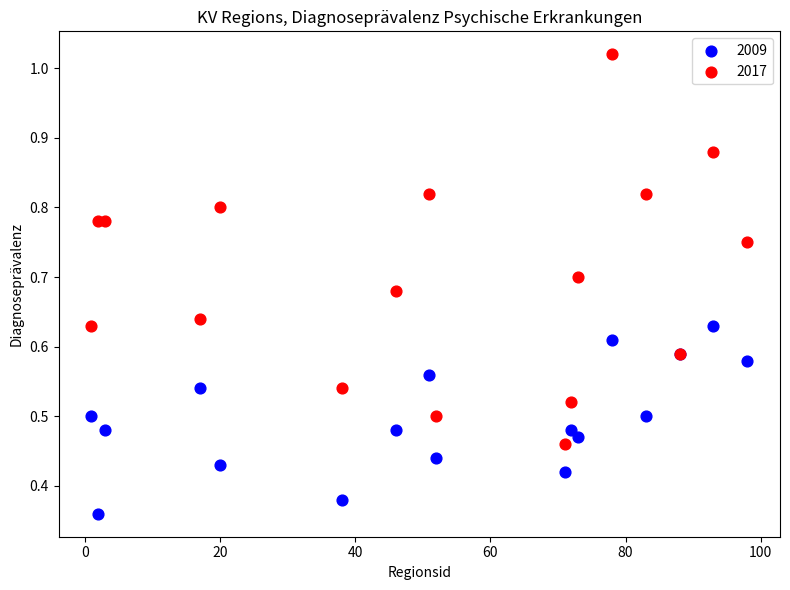

Which series contains the lowest Y value?

2009